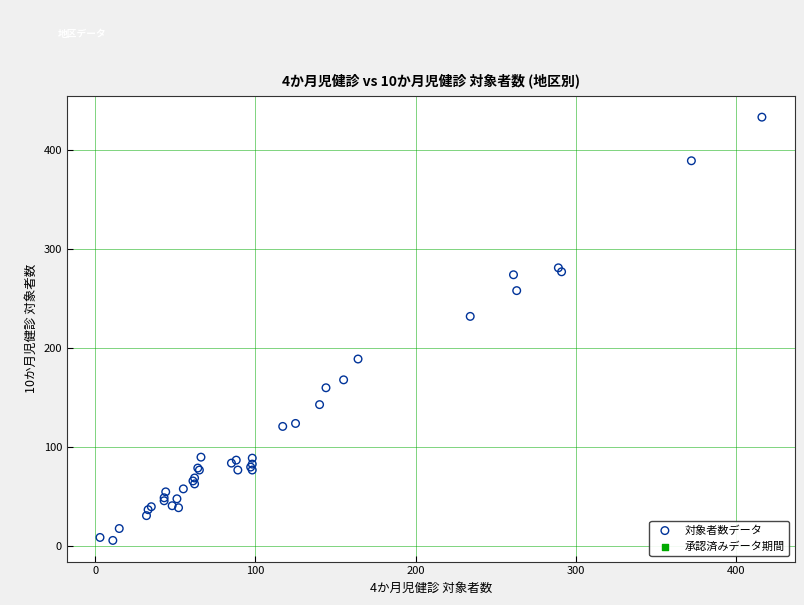

What Y value in the scatter plot is closest to 219?

232